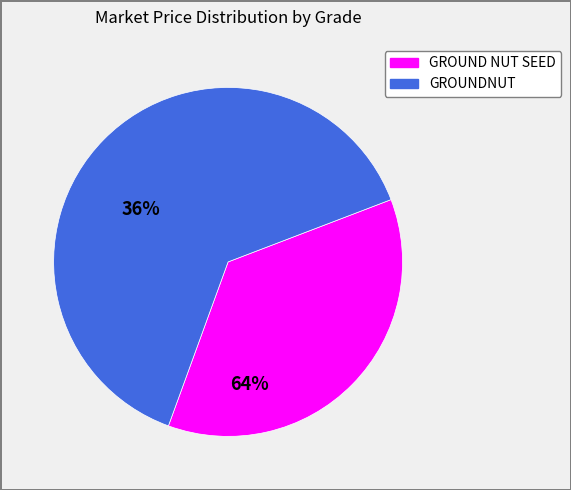

The GROUNDNUT slice represents 64% of the pie. True or false?

True